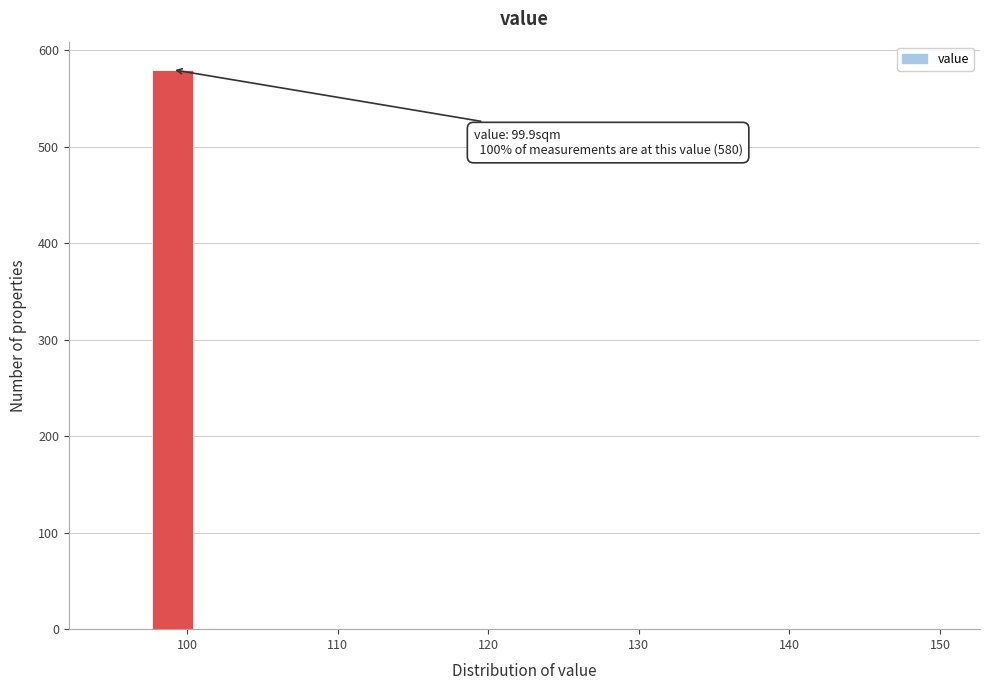

Around what value on the x-axis is the tallest bar? Give the approximate position of its centre, as read against the axis.

99